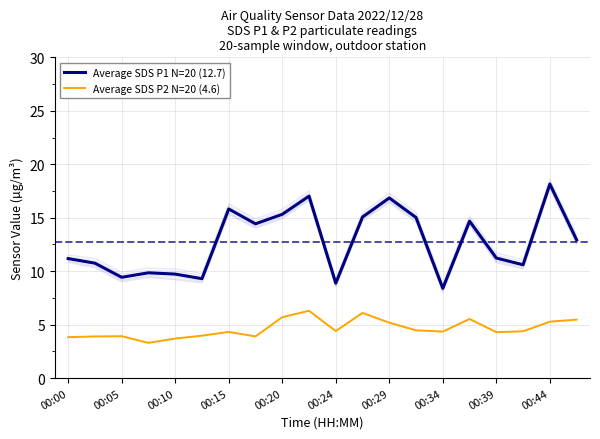

In Average SDS P2 N=20 (4.6), how many points are higher than both neighbors (excluding endpoints)?

5